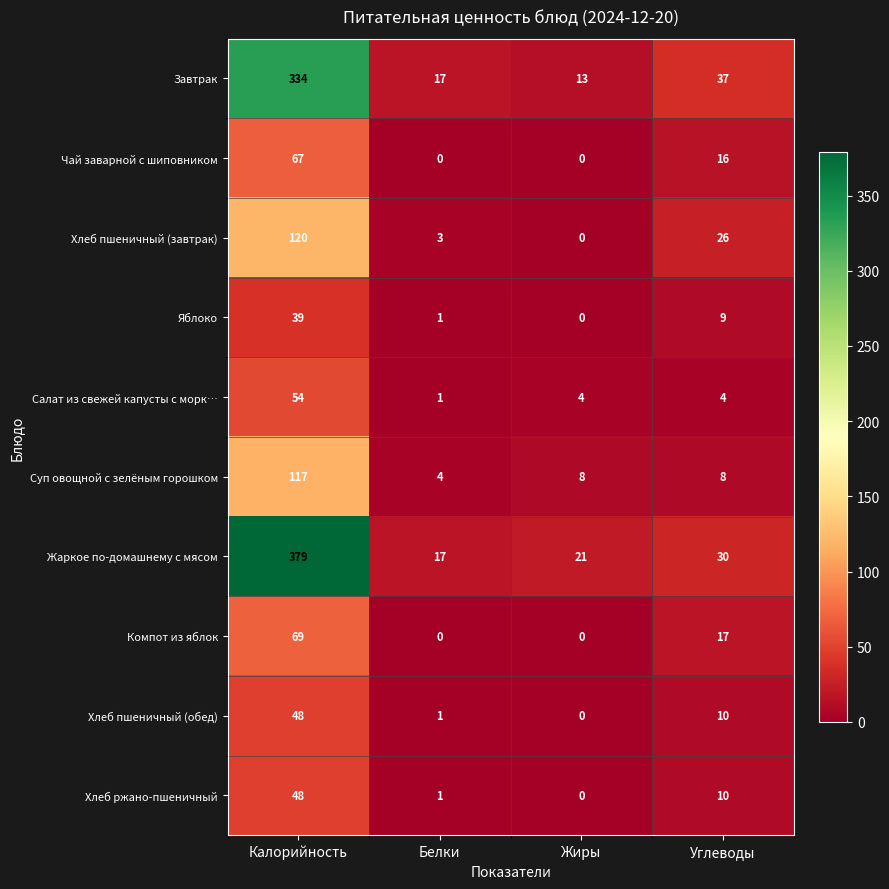

At which category is the sum across all series the highest?

Калорийность